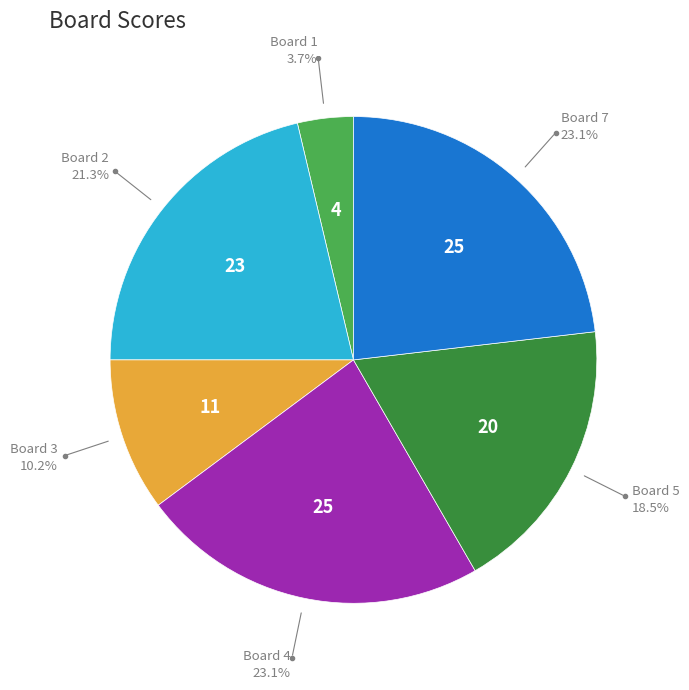

Which slice is the smallest?

Board 1